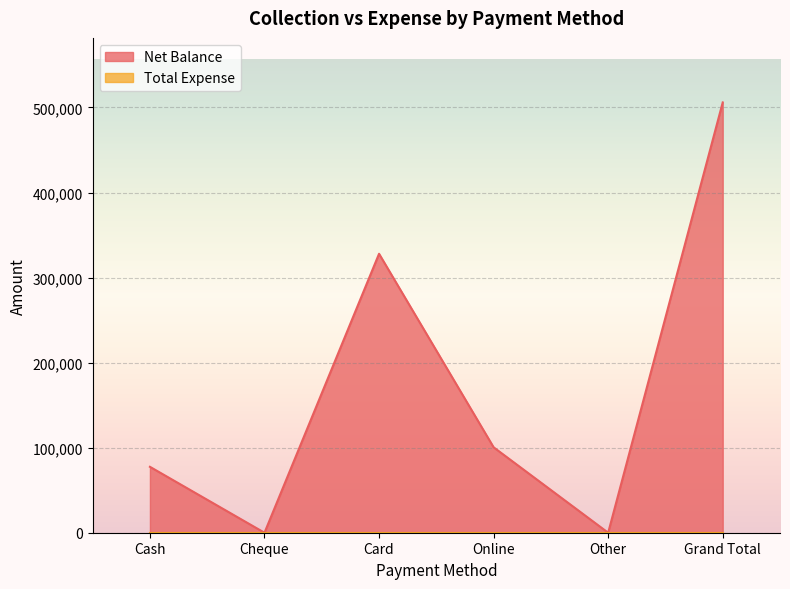

How many values are below 100450?

3